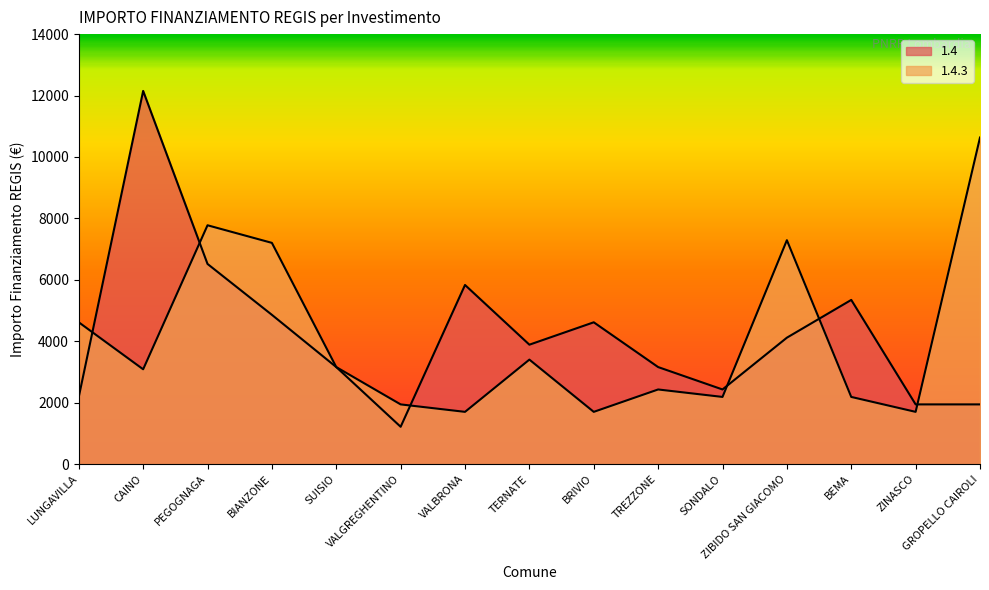

What is the difference between the second highest and second lowest values in the 1.4 series?

4573